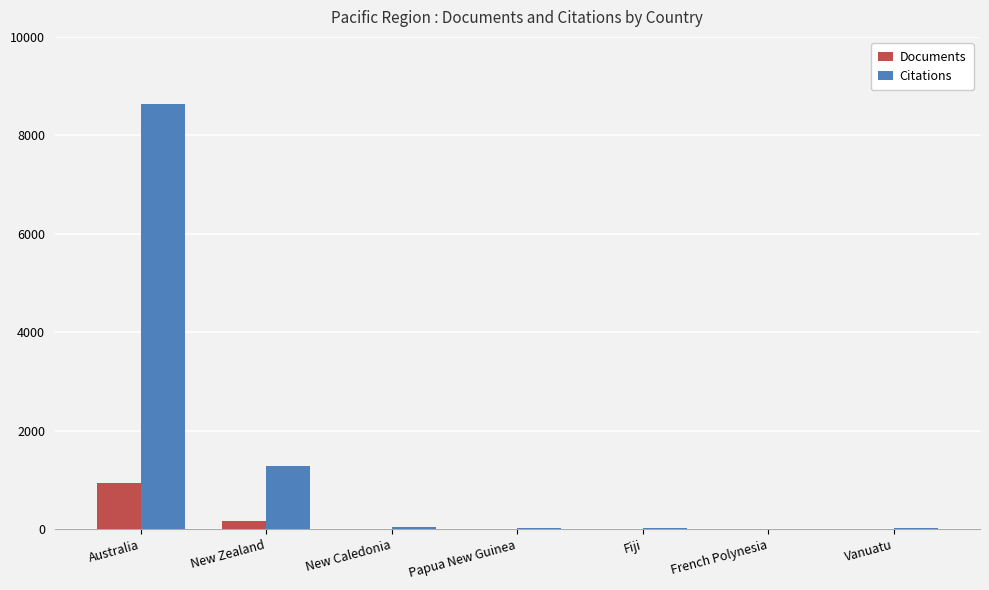

Which label corresponds to the largest value in the chart?

Australia